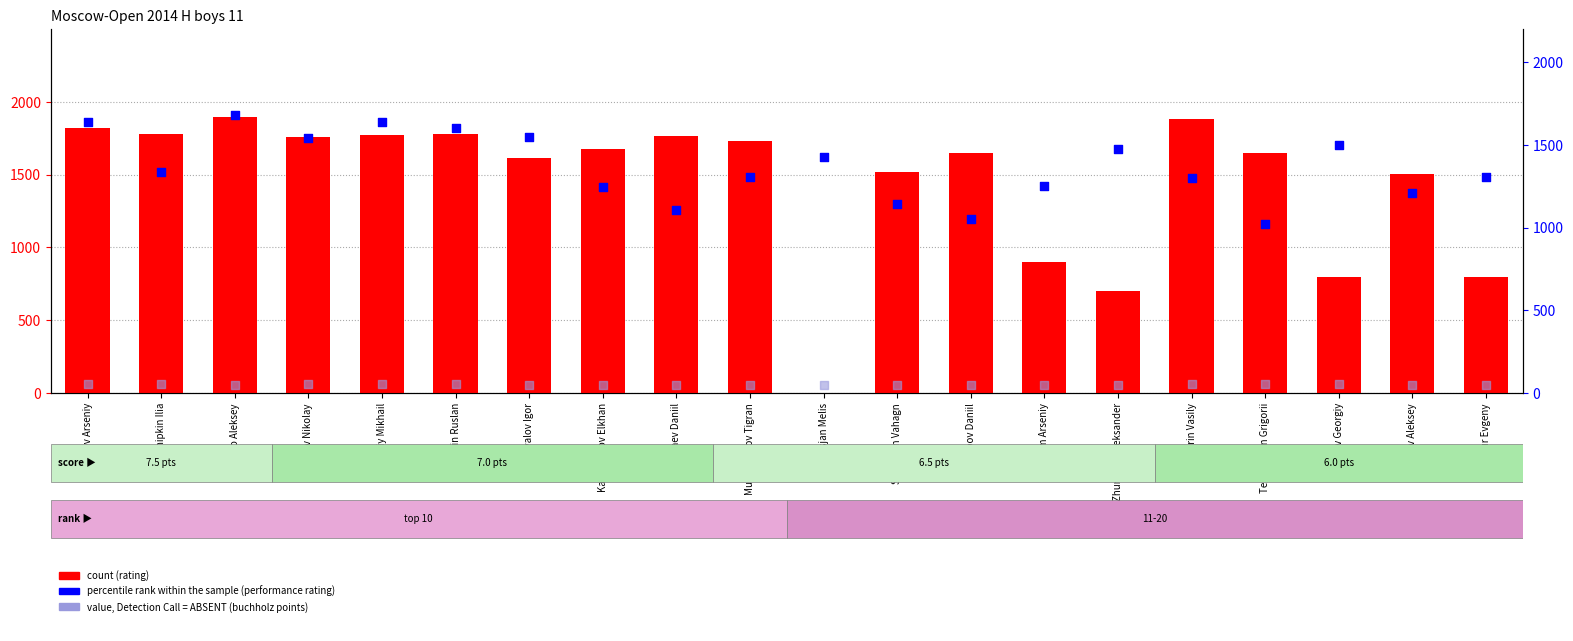

At how many categories does at least one series exceed 1556?

13